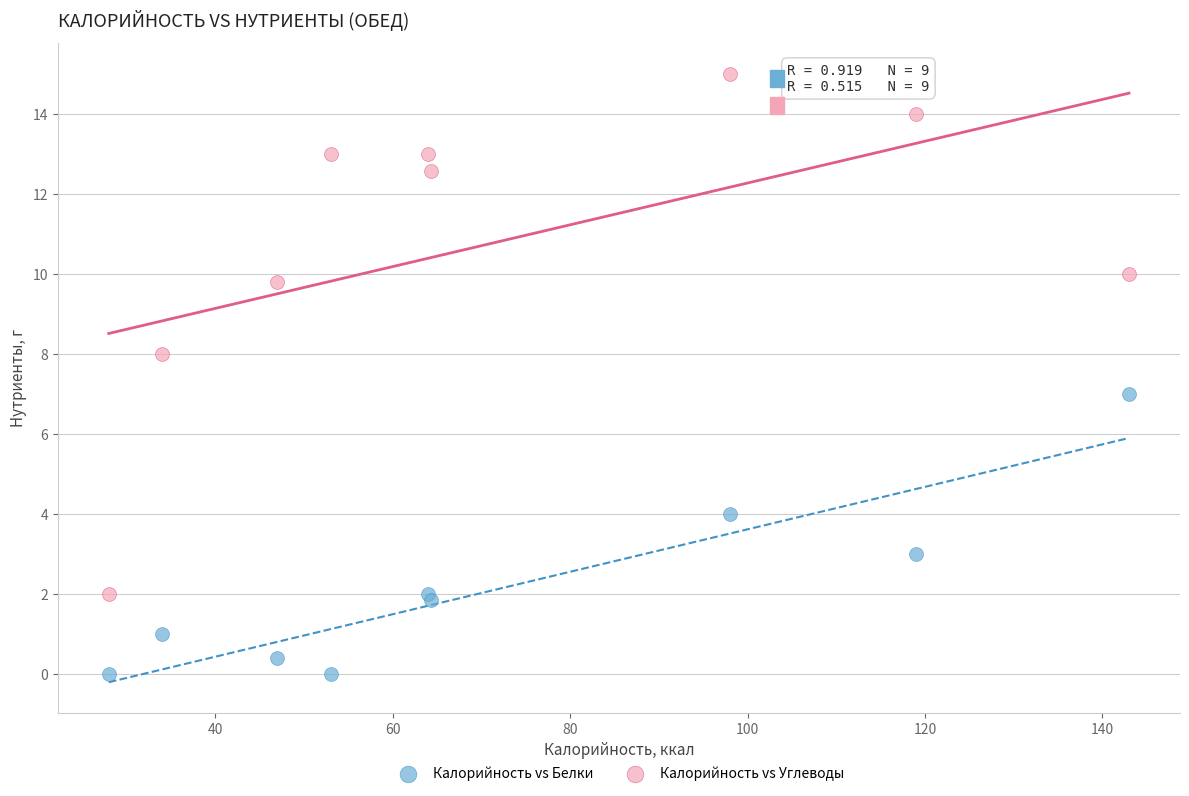

Which series has the largest Y range (max minus min)?

Калорийность vs Углеводы